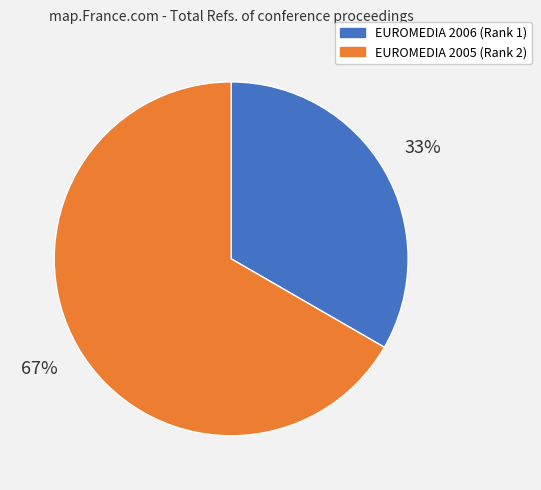

Which category has the smallest portion of the pie?

EUROMEDIA 2006 (Rank 1)